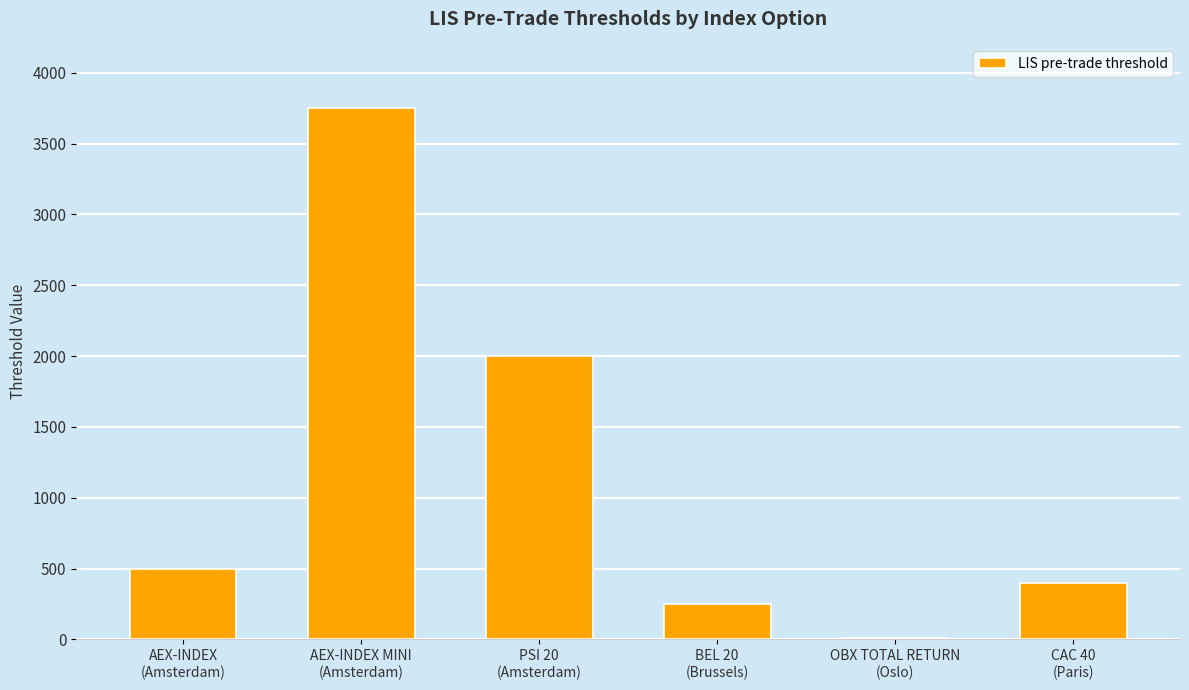

What is the sum of all values?

6910